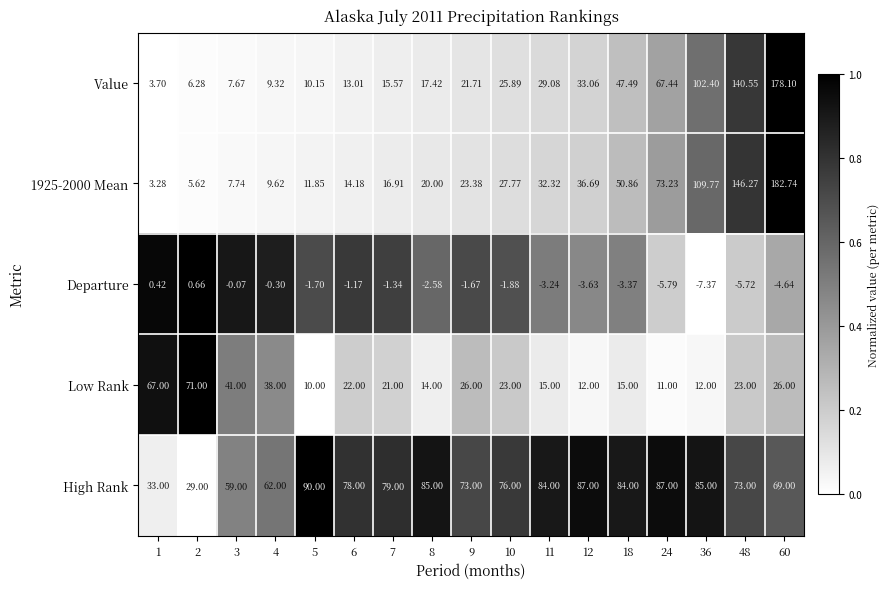

At how many categories does at least one series exceed 0?

17